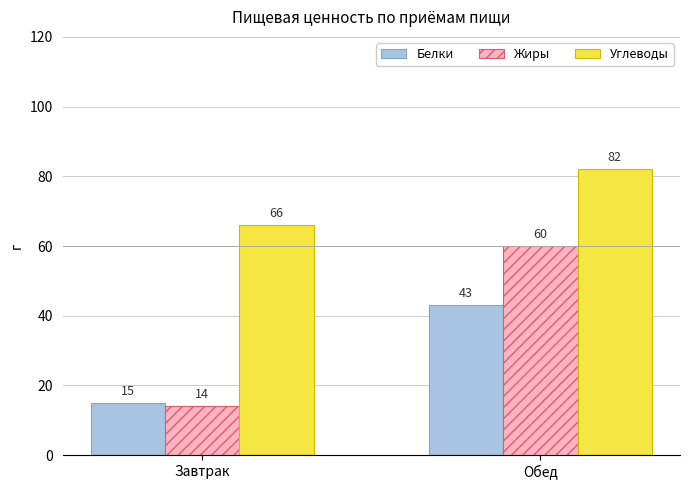

How many bars are there in total?

6